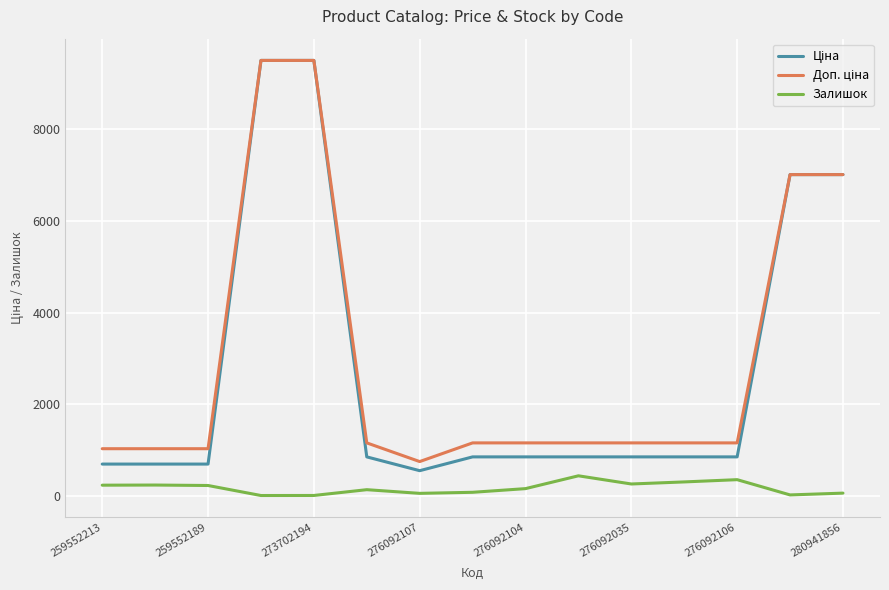

What is the maximum value shown in the chart?

9488.2